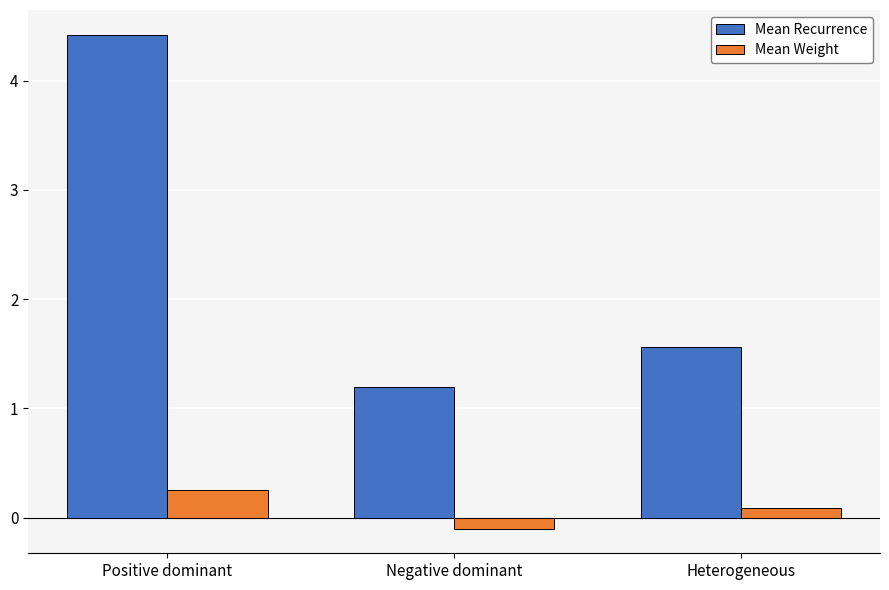

What is the sum of the Mean Recurrence values at Positive dominant and Heterogeneous?

6.0